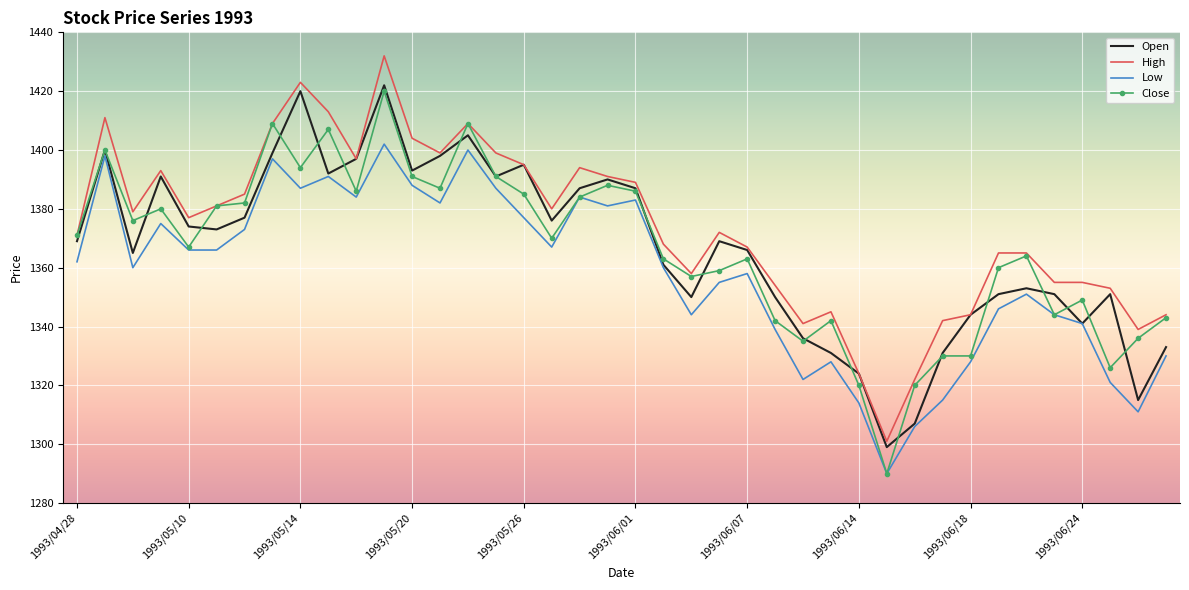

What is the minimum value shown in the chart?

1290